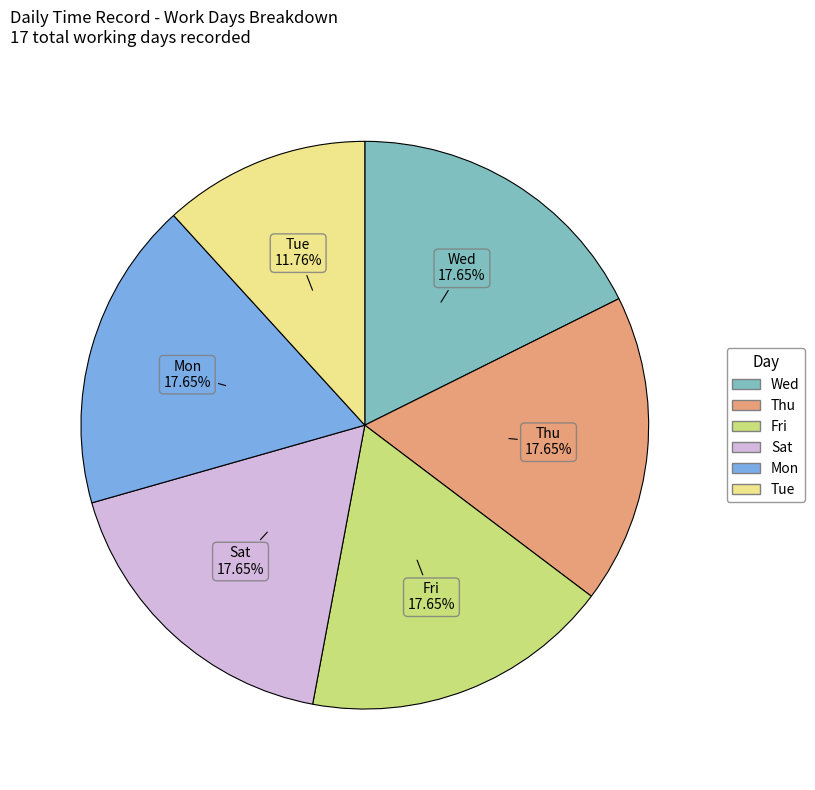

What is the ratio of the value at Tue to the value at Fri?

0.7